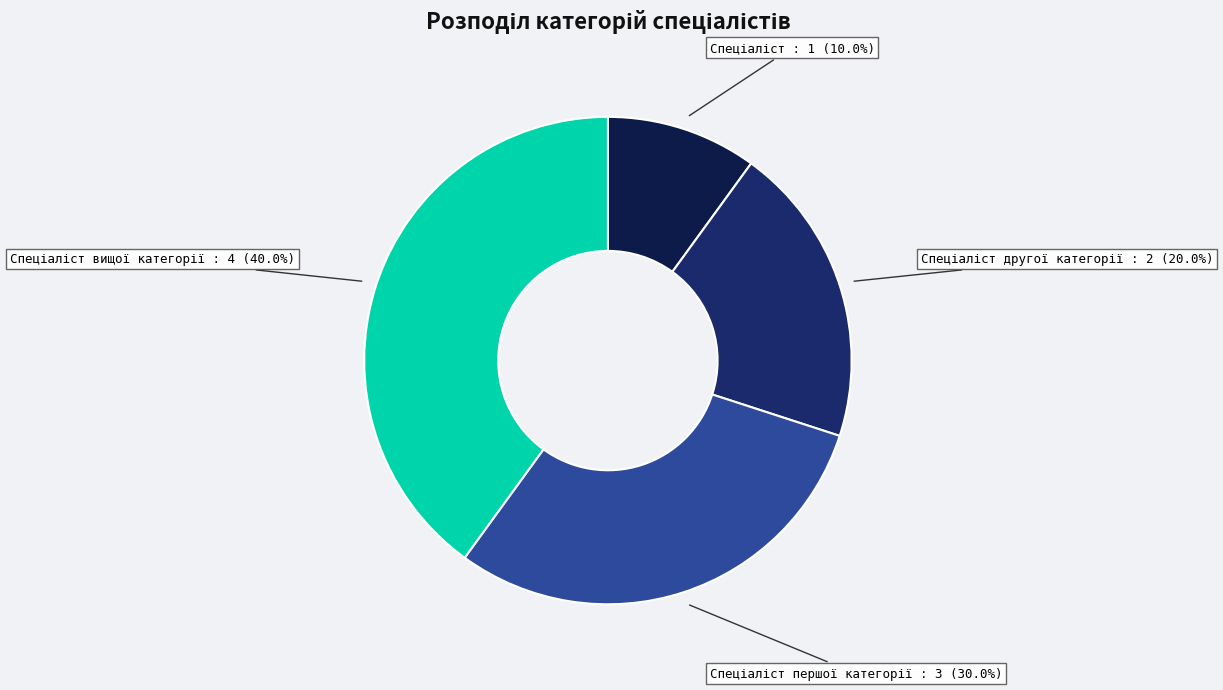

To the nearest percent, what is the average slice percentage?

25%